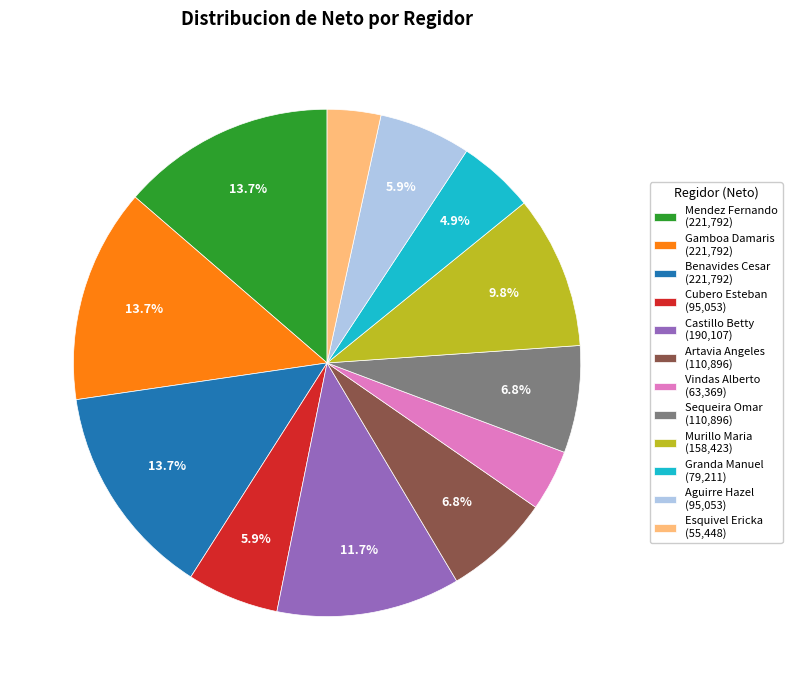

Is there any slice that represents more than half of the pie?

No